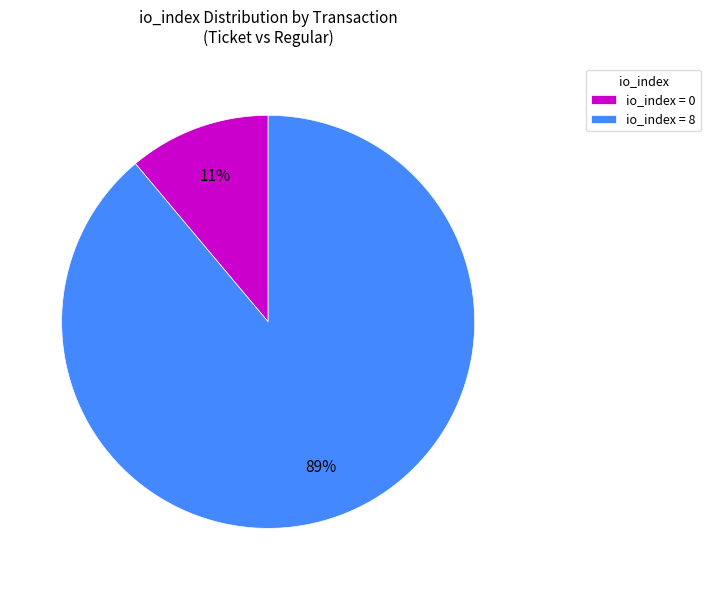

How many slices are in this pie chart?

2